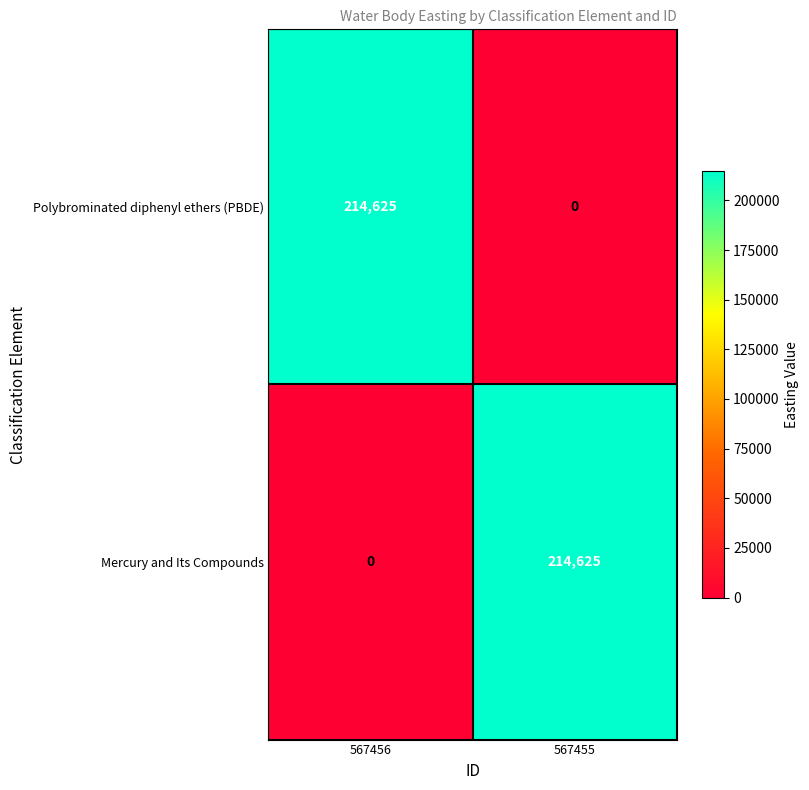

Reading left to right, transcribe all the data shown in this chart.

Polybrominated diphenyl ethers (PBDE): 567456=214625	567455=0
Mercury and Its Compounds: 567456=0	567455=214625